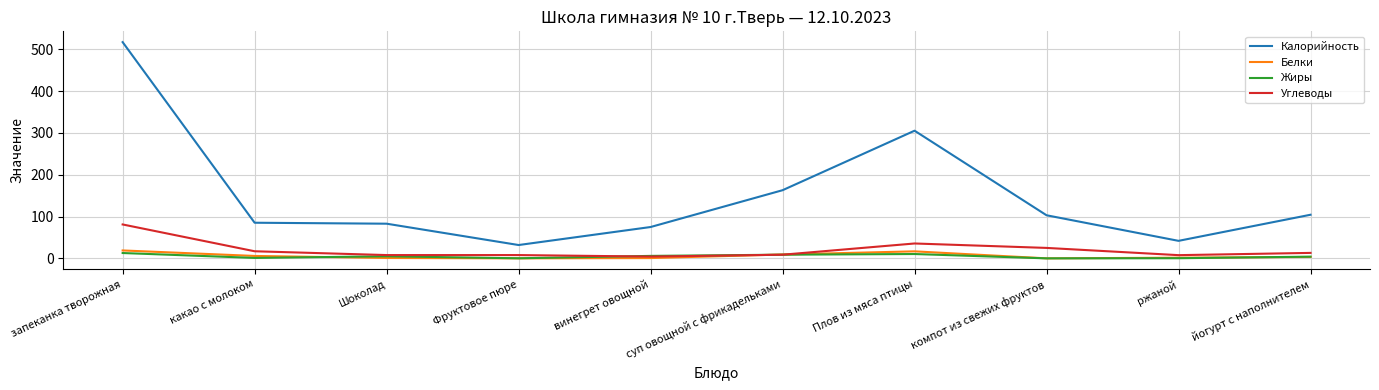

The Углеводы series shows 13.2 at йогурт с наполнителем. True or false?

True